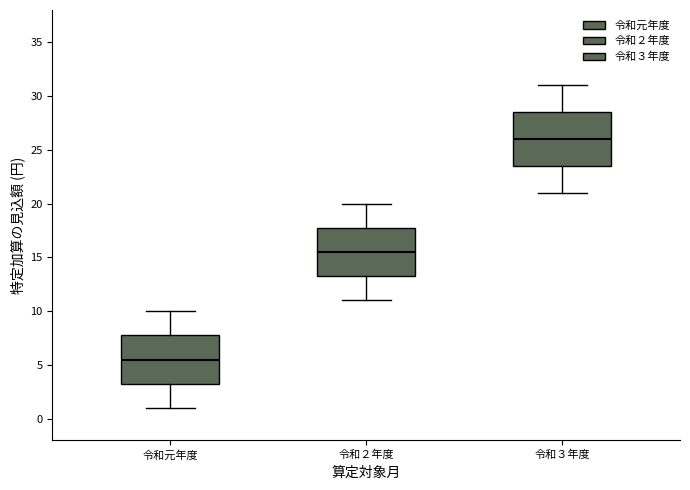

Reading left to right, transcribe this box plot: for each box, give where its median line is, the range the box spans, and where its two whiskers end, as read against the y-axis. The values are not printed on the chart, so give them approximately, as read against the axis.

令和元年度: median 5.5, box 3.5 to 8.0, whiskers 1.0 to 10.0
令和２年度: median 15.5, box 13.5 to 18.0, whiskers 11.0 to 20.0
令和３年度: median 26.0, box 23.5 to 28.5, whiskers 21.0 to 31.0